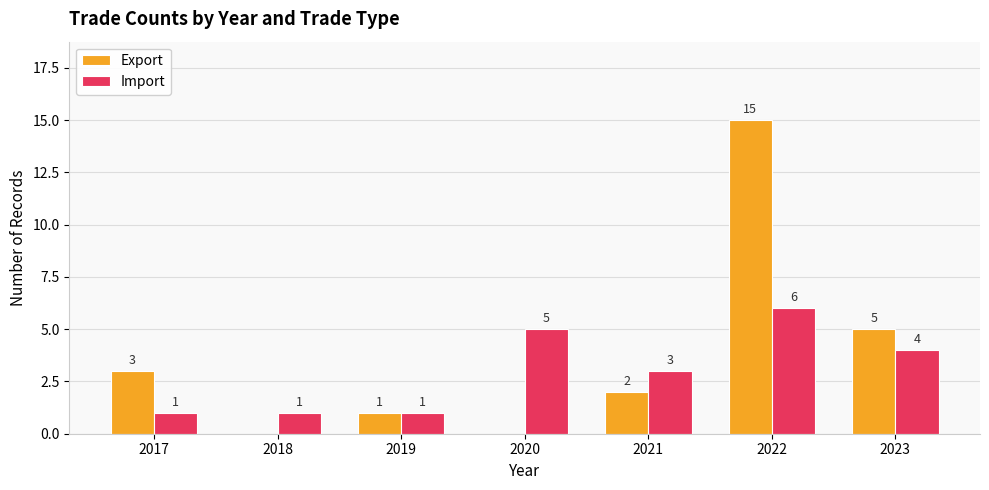

Between 2021 and 2022, which series saw the biggest shift?

Export